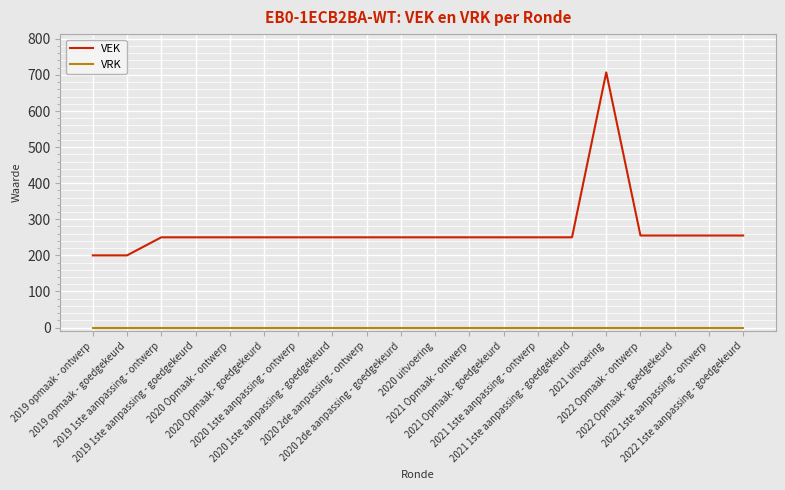

True or false: VEK has a value of 255 at 2022 1ste aanpassing - goedgekeurd.

True